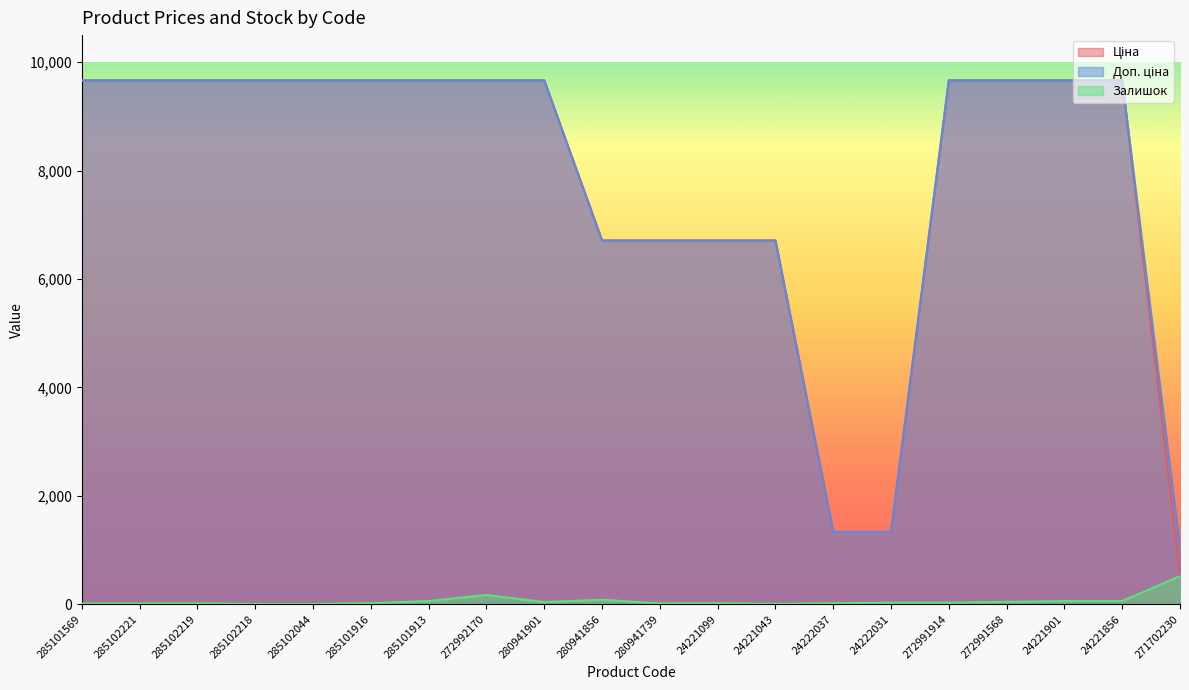

At which label does Ціна reach its minimum?

271702230